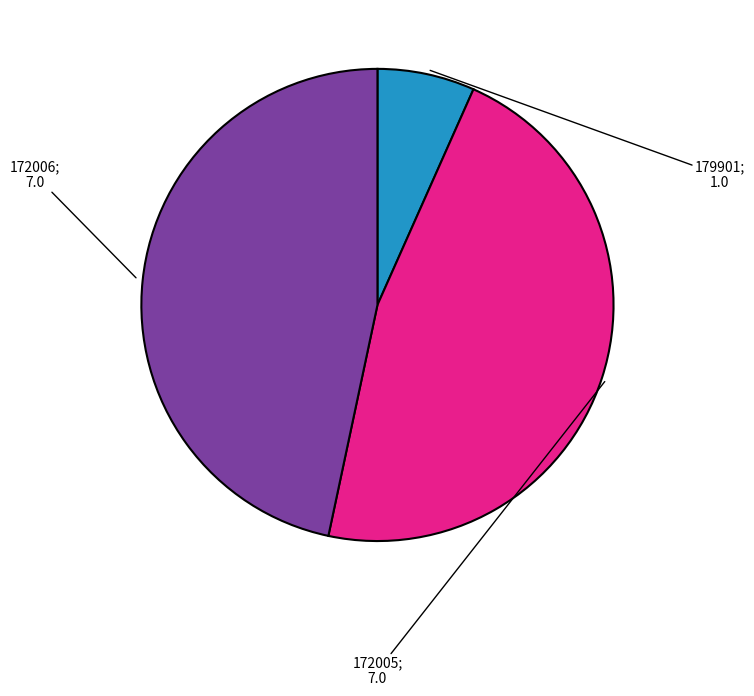

Count the number of slices in the pie.

3